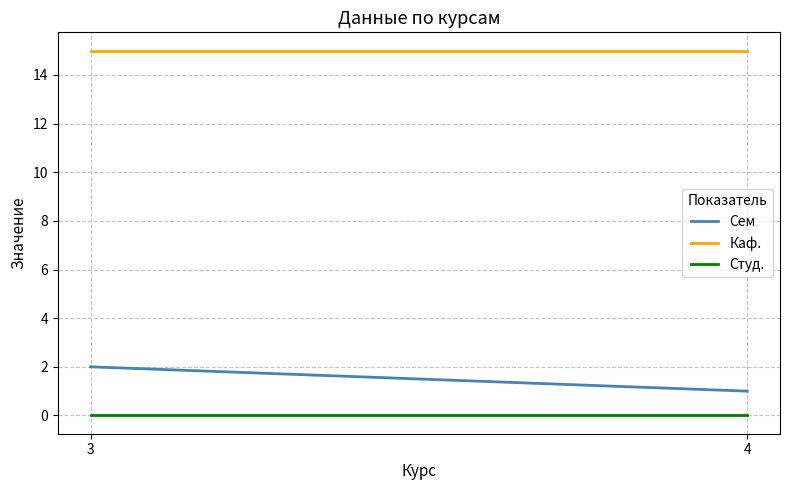

At how many categories does at least one series exceed 5?

2